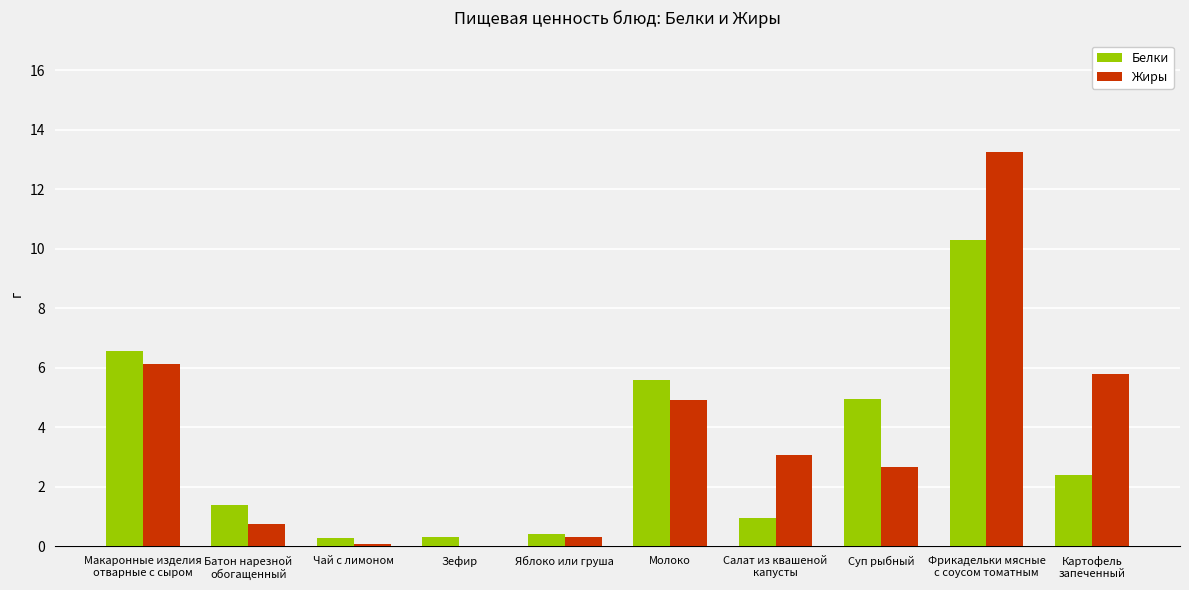

What is the total value across all series at Яблоко или груша?

0.7